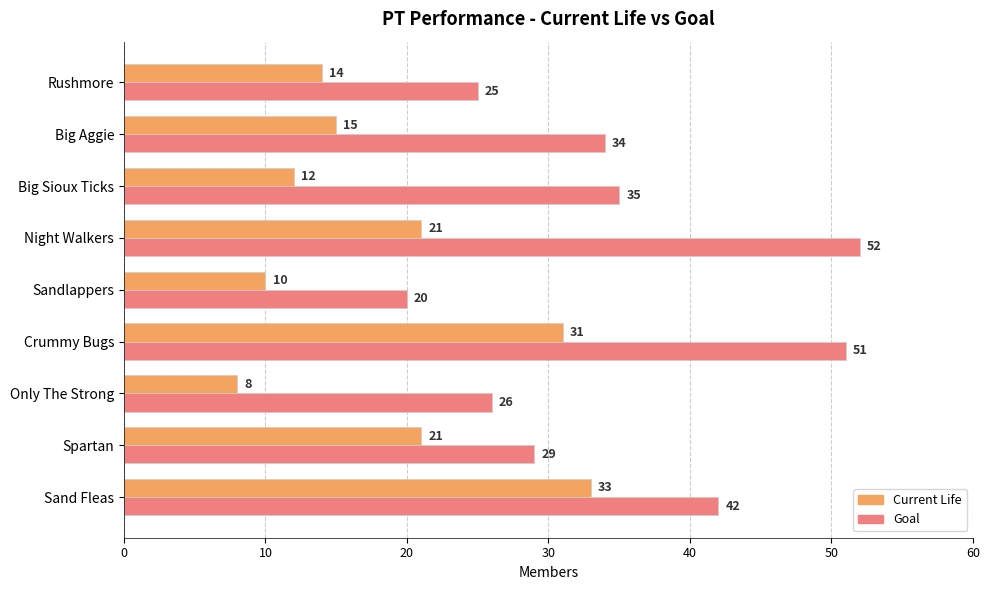

Is it true that Current Life equals 9 at Big Aggie?

False